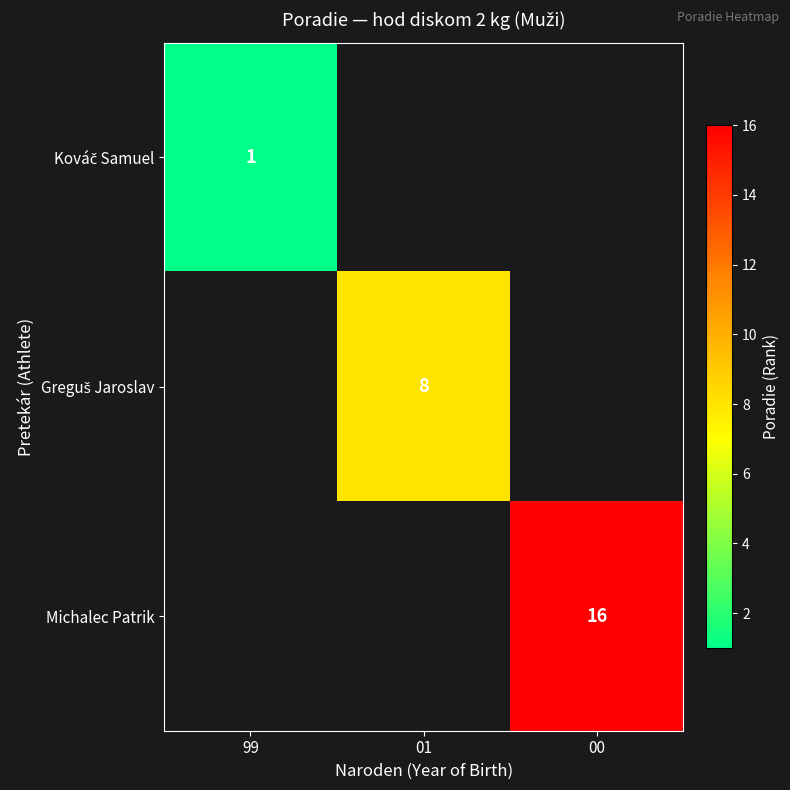

Is it true that Michalec Patrik equals 5 at 00?

False